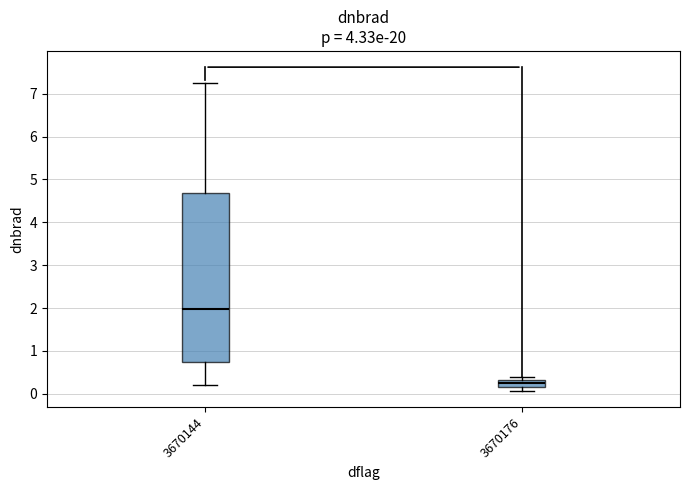

Comparing the boxes themselves (not the whiskers), which one is the tallest?

3670144